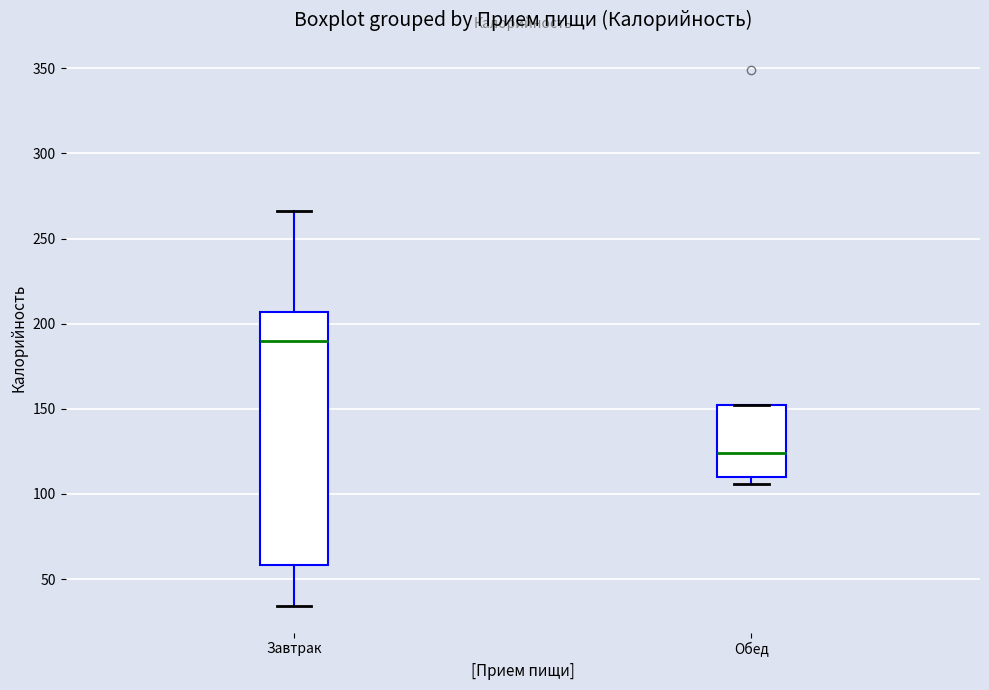

Comparing the boxes themselves (not the whiskers), which one is the tallest?

Завтрак